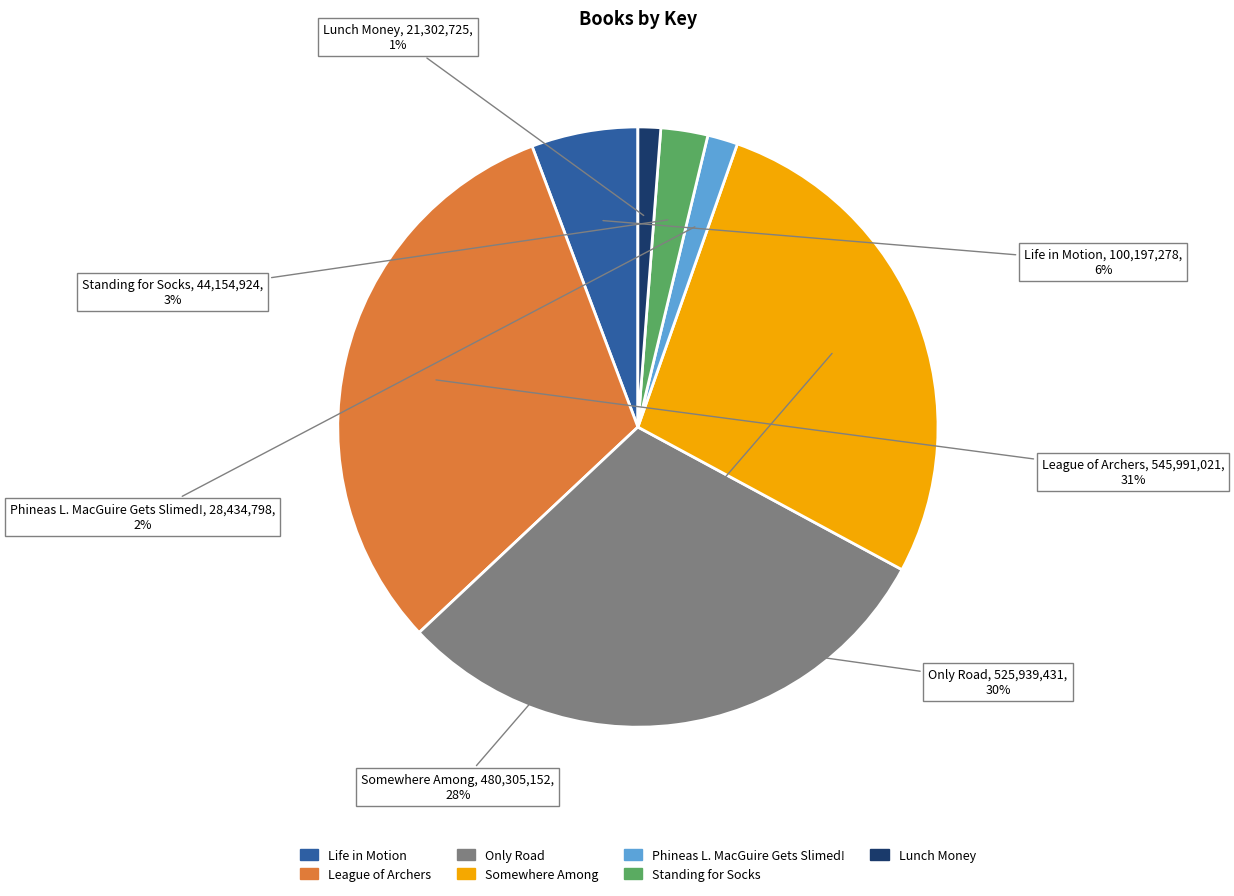

Does League of Archers represent more than half of the total?

No